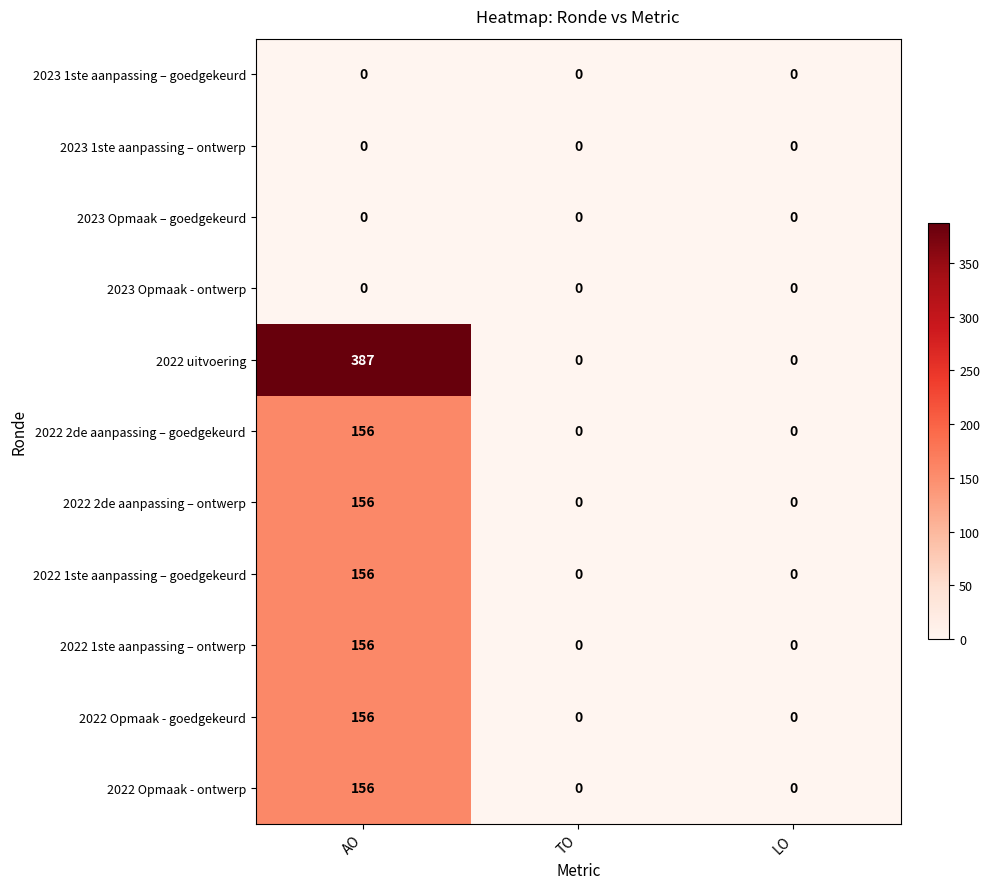

What is the difference between the maximum and second lowest values in the 2022 2de aanpassing – ontwerp series?

156